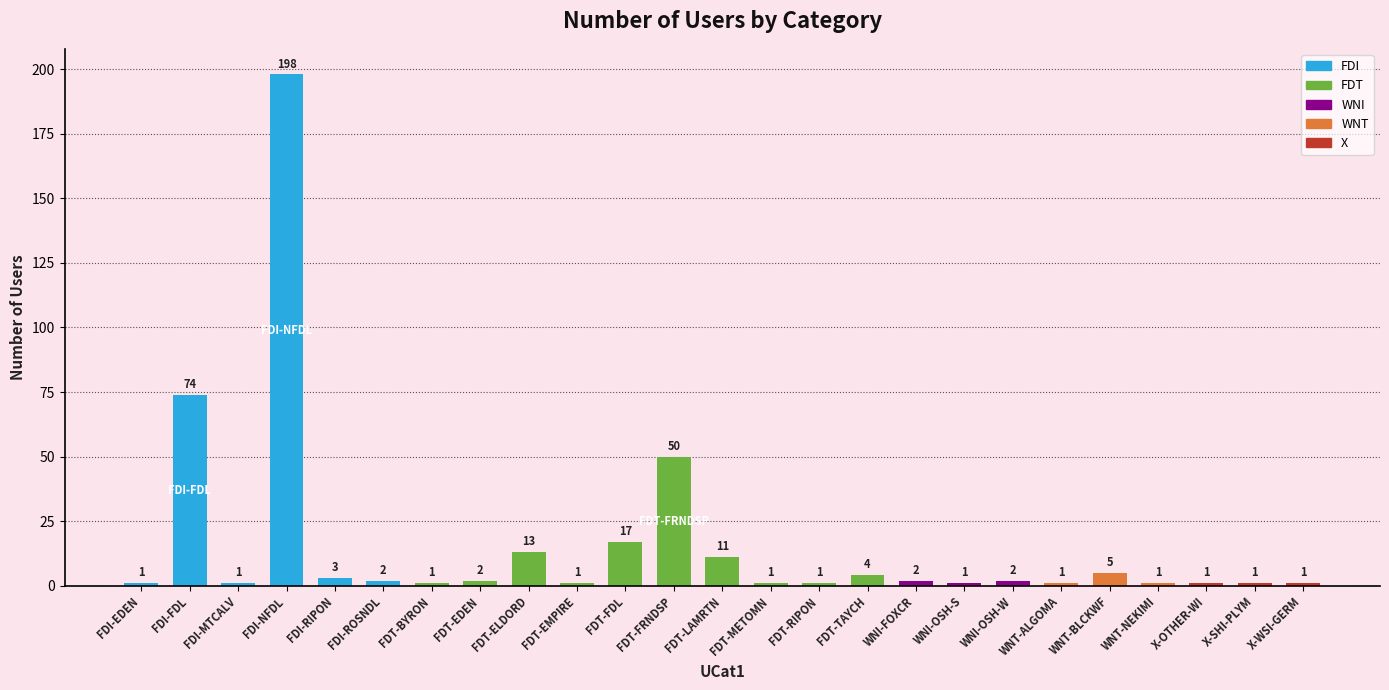

What is the value of the 7th bar from the left?

1